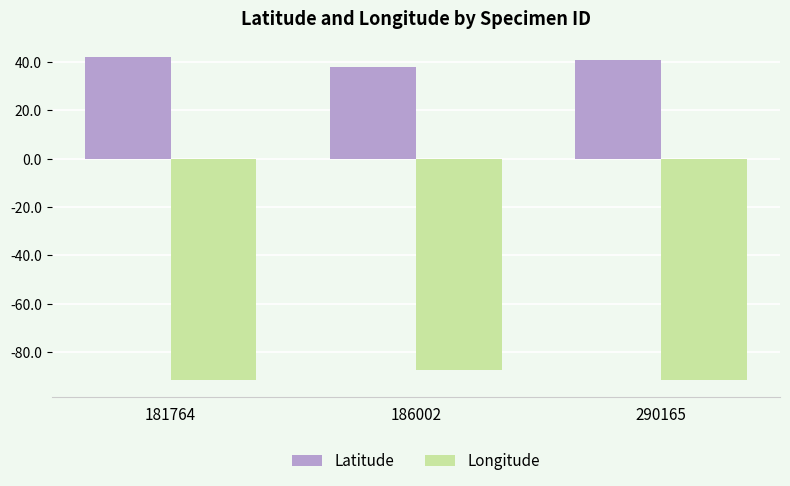

List the series in order of their overall mean, highest first.

Latitude, Longitude